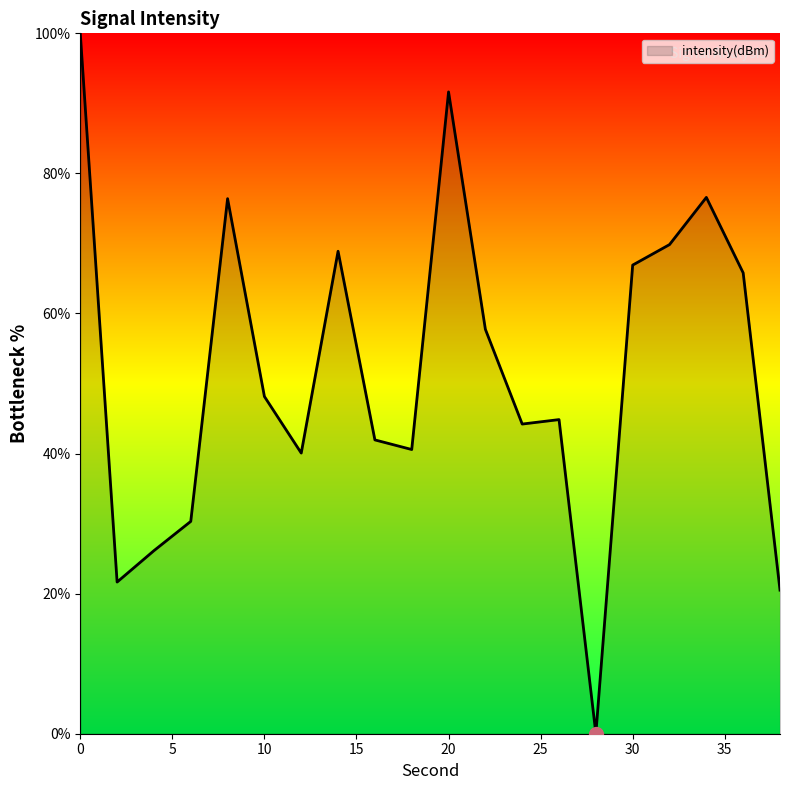

How many positive values are there?

19